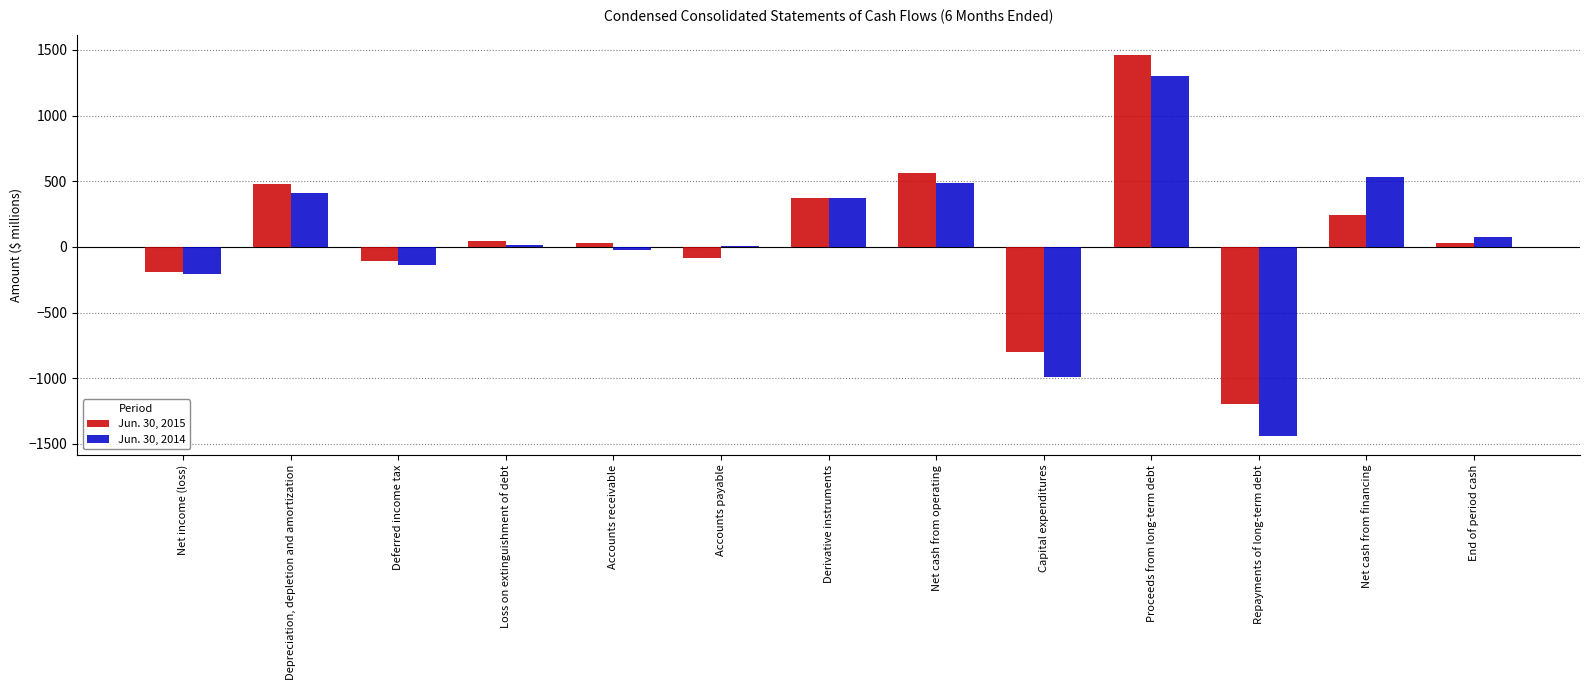

At which category is the sum across all series the highest?

Proceeds from long-term debt